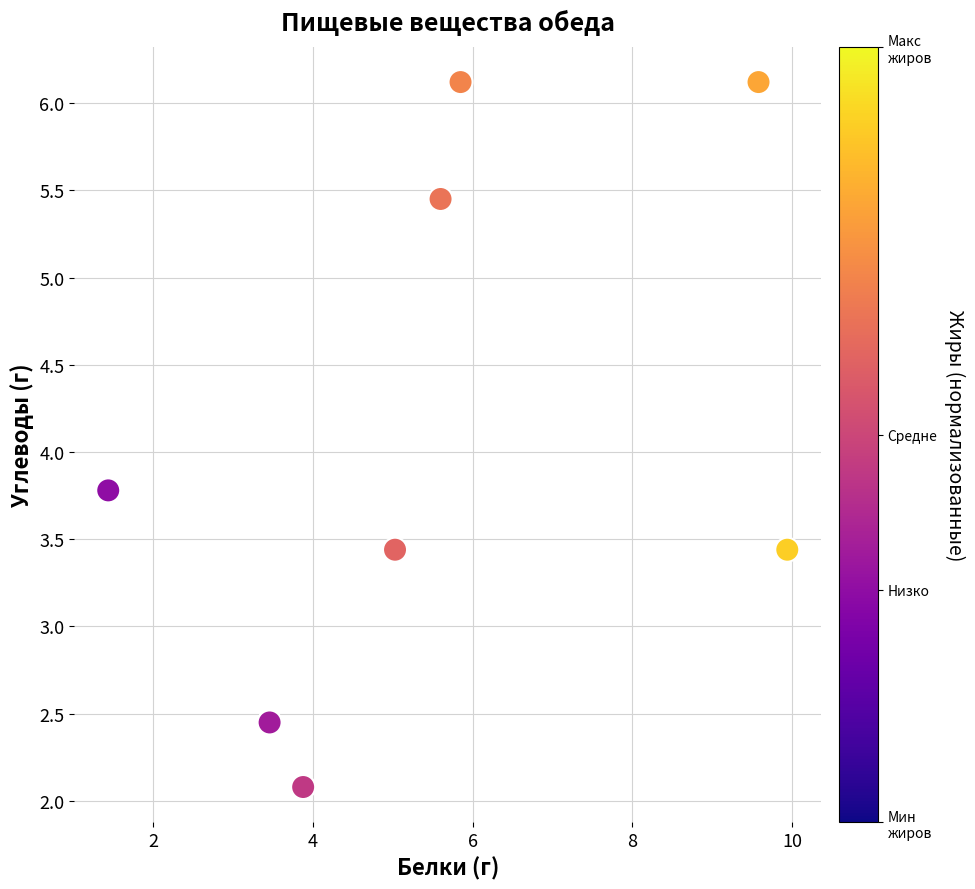

What Y value in the scatter plot is closest to 4?

3.8